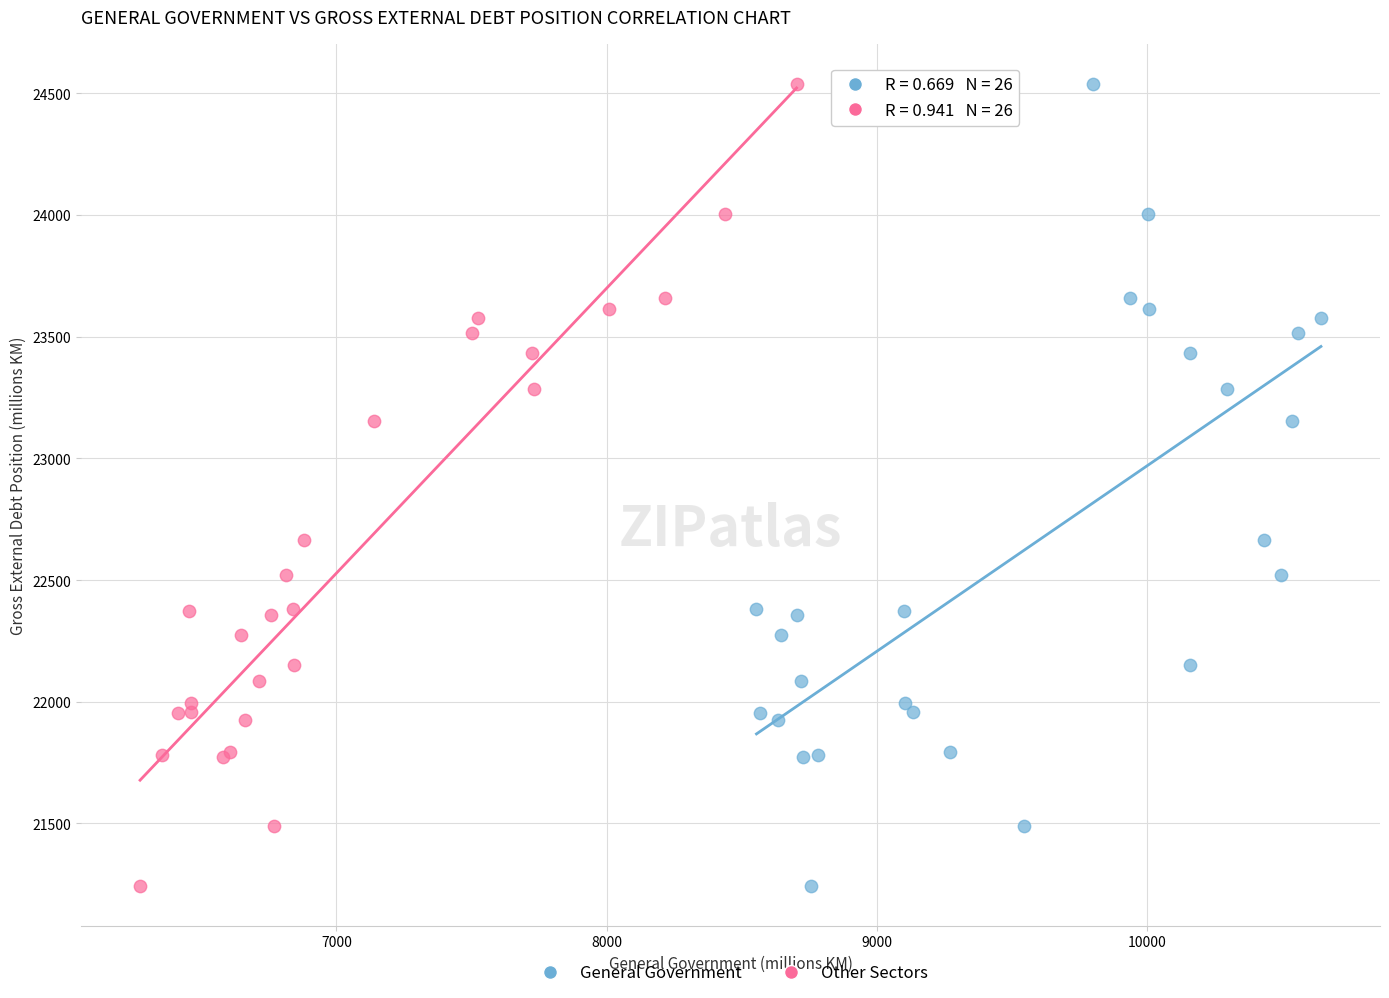

What are all the series names shown in the legend?

General Government, Other Sectors